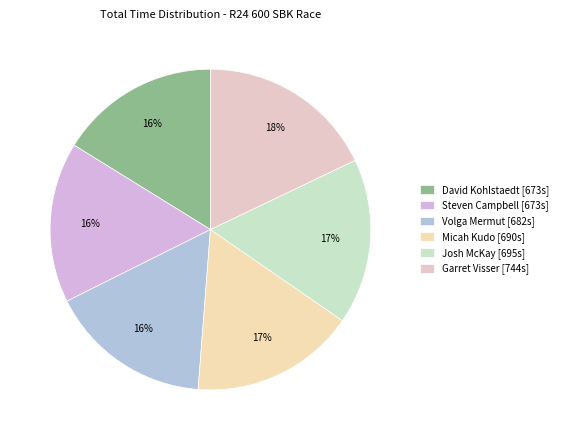

Rank the categories by value from lowest to highest.

David Kohlstaedt, Steven Campbell, Volga Mermut, Micah Kudo, Josh McKay, Garret Visser